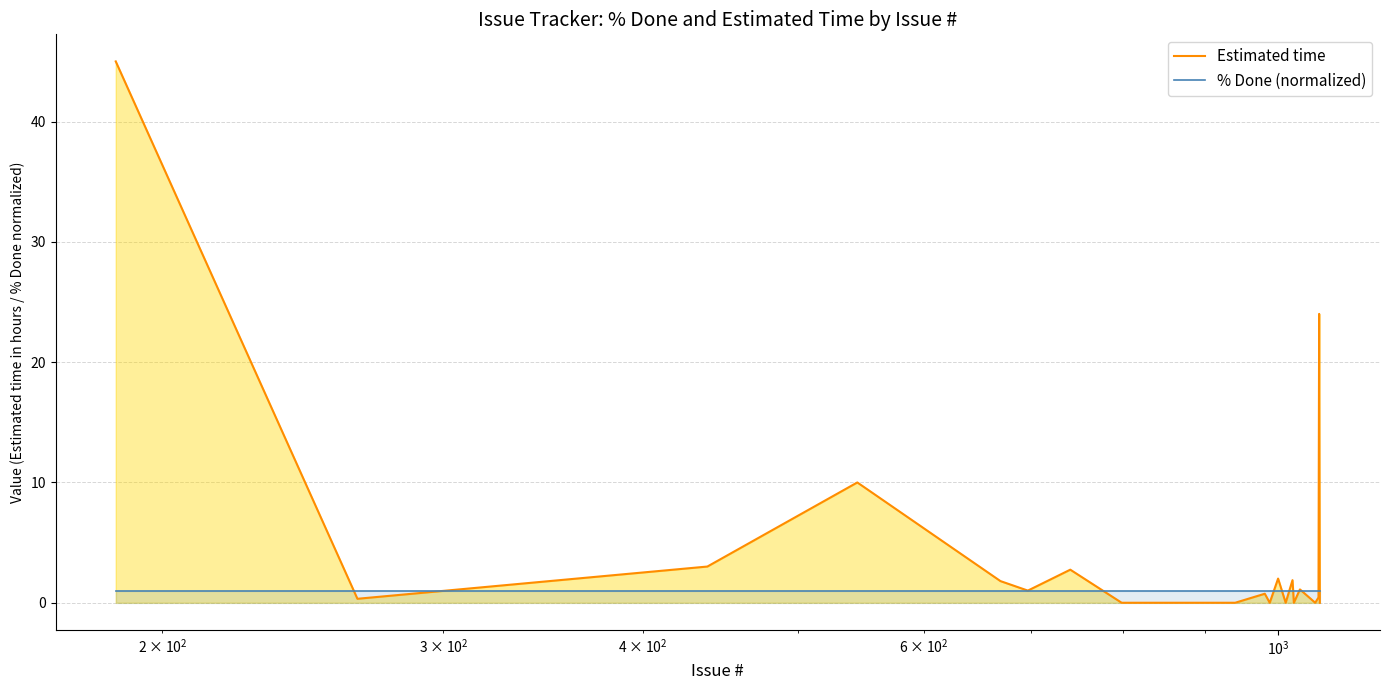

Rank the series by their average value, from lowest to highest.

% Done (normalized), Estimated time